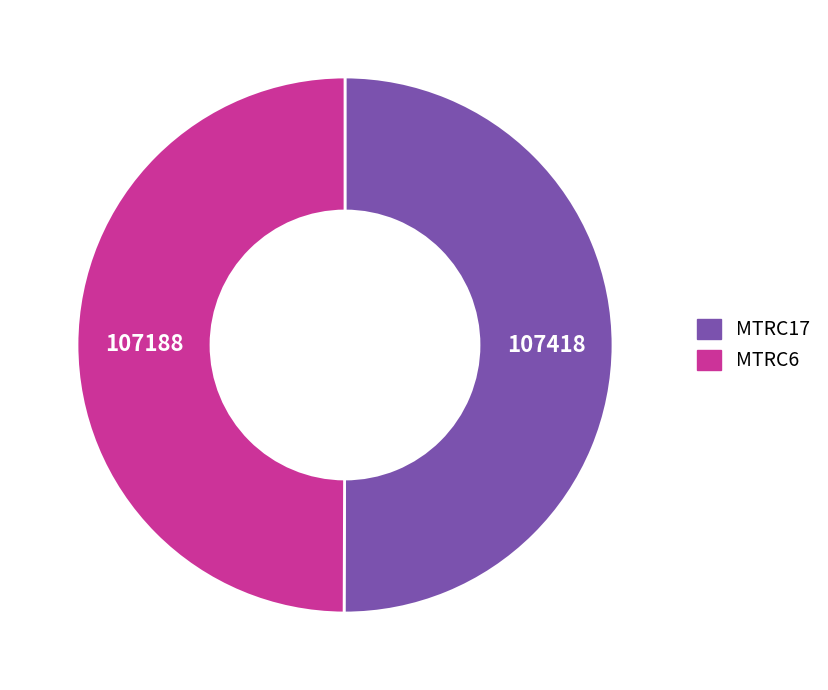

Is it true that MTRC17 is 36% of the pie?

False